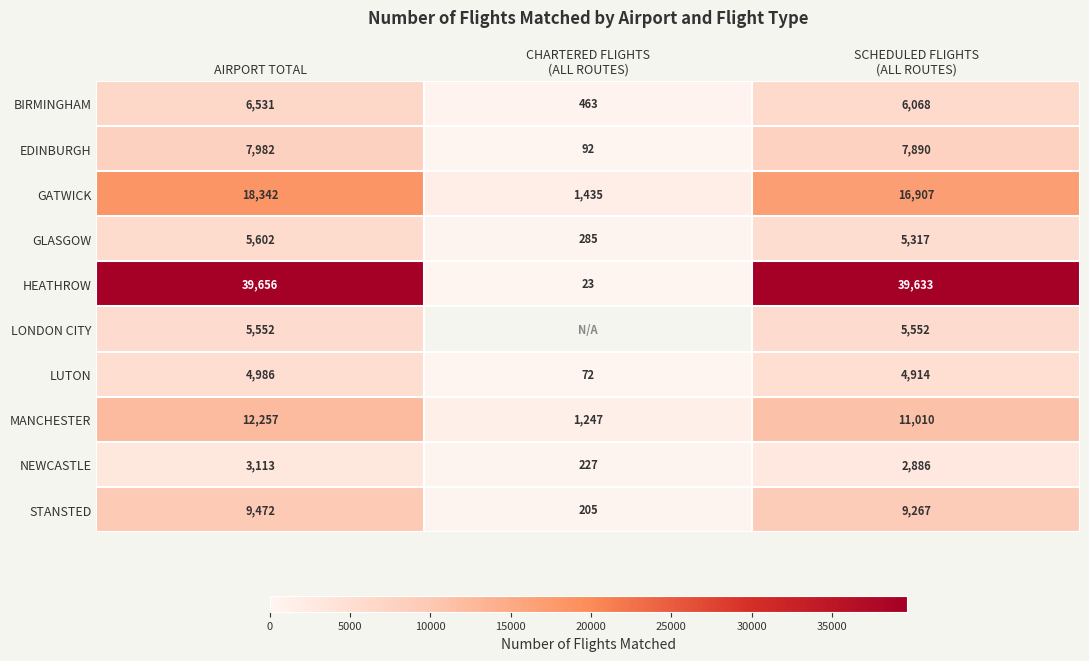

Is it true that NEWCASTLE equals 4371.8 at AIRPORT TOTAL?

False